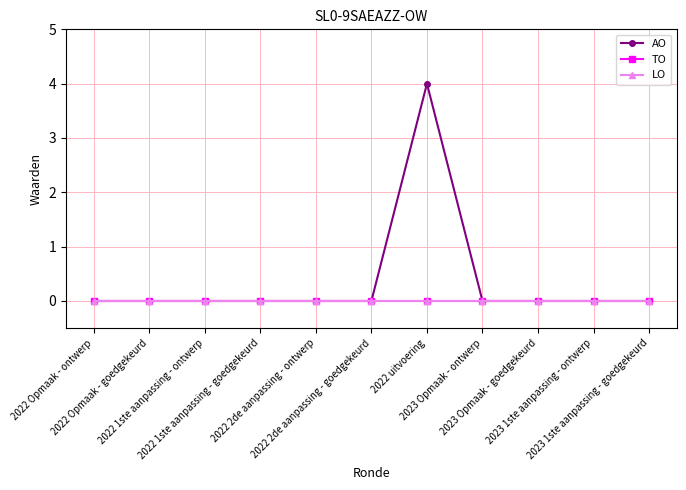

Is this an area chart (filled region under the line)?

No